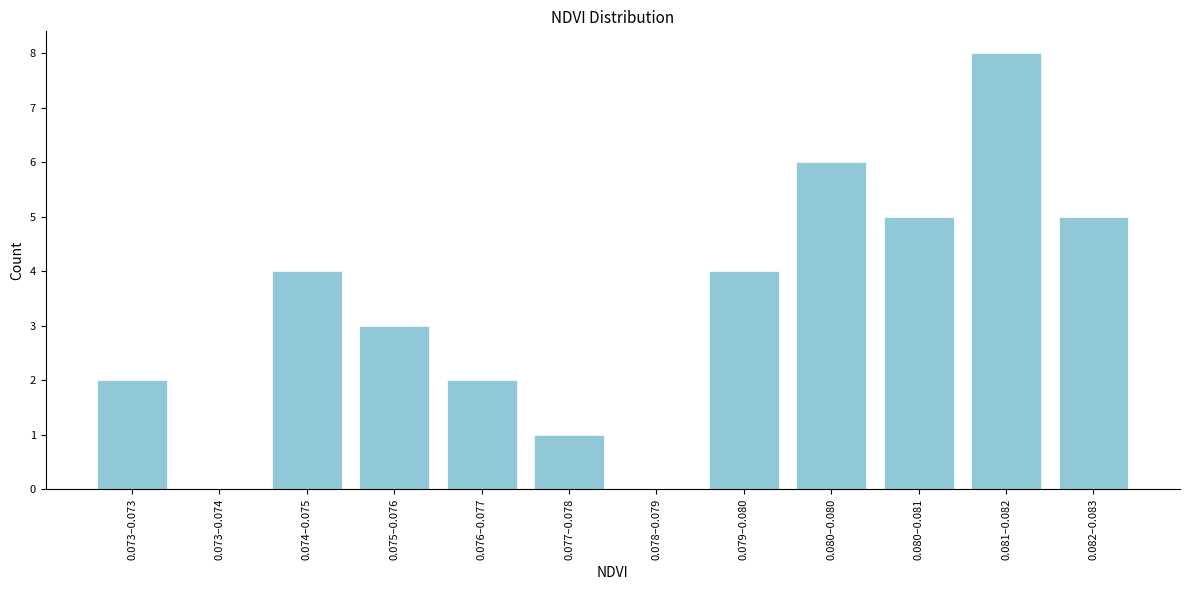

Reading left to right, extract all data points from this chart.

0.073–0.073=2	0.073–0.074=0	0.074–0.075=4	0.075–0.076=3	0.076–0.077=2	0.077–0.078=1	0.078–0.079=0	0.079–0.080=4	0.080–0.080=6	0.080–0.081=5	0.081–0.082=8	0.082–0.083=5